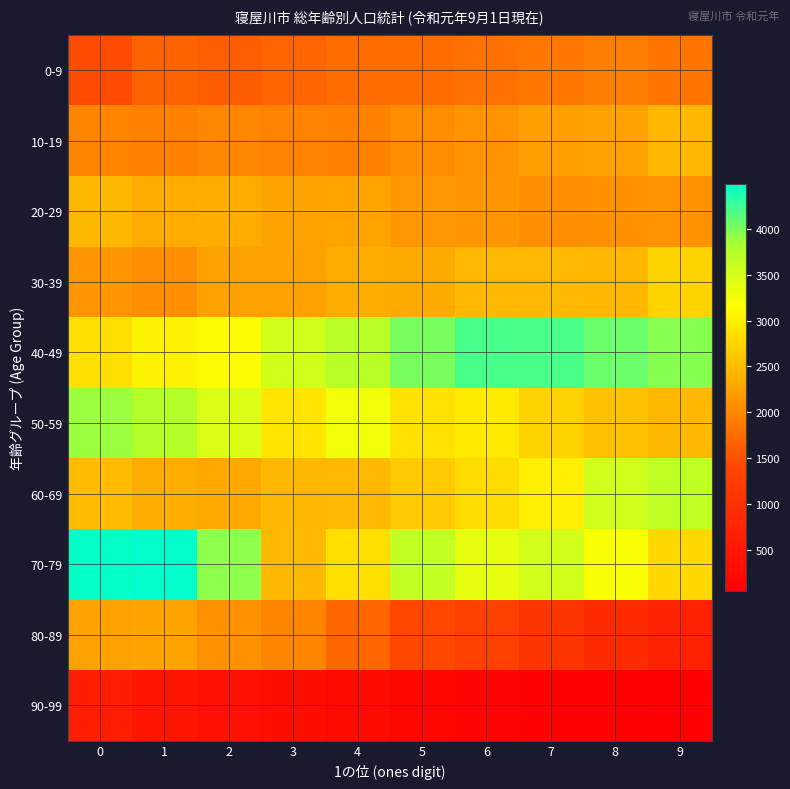

What is the total value across all series at 4?

22543